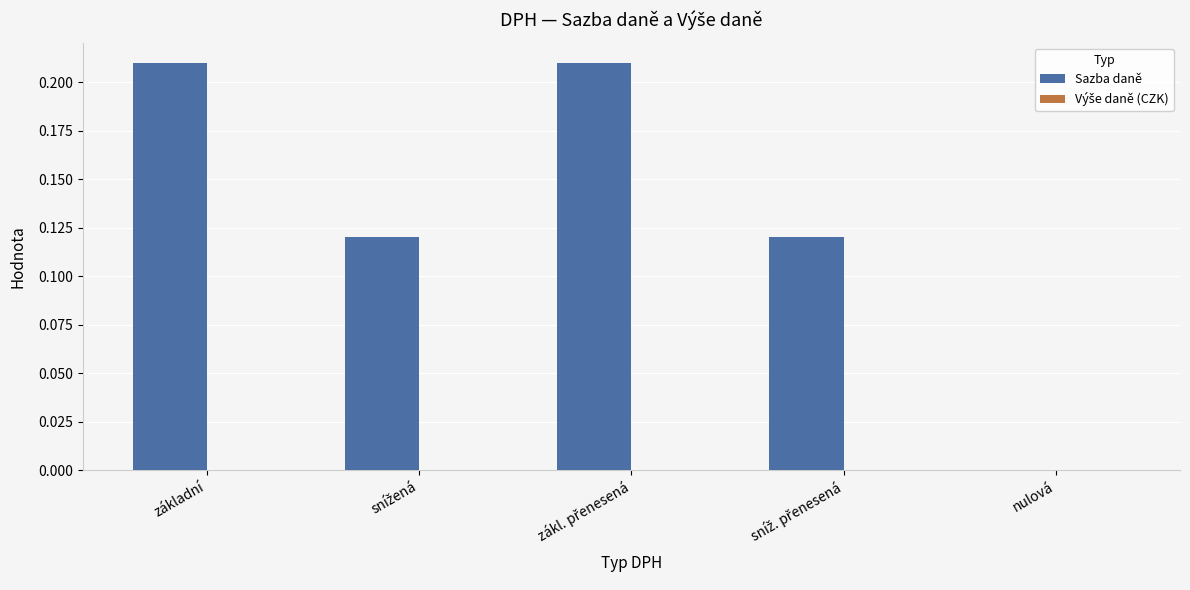

Is it true that the value at nulová is -0.1?

False